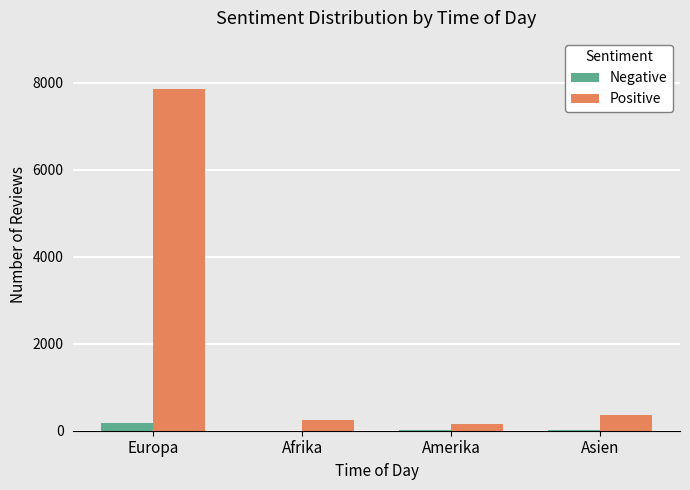

At which label does Positive reach its peak?

Europa